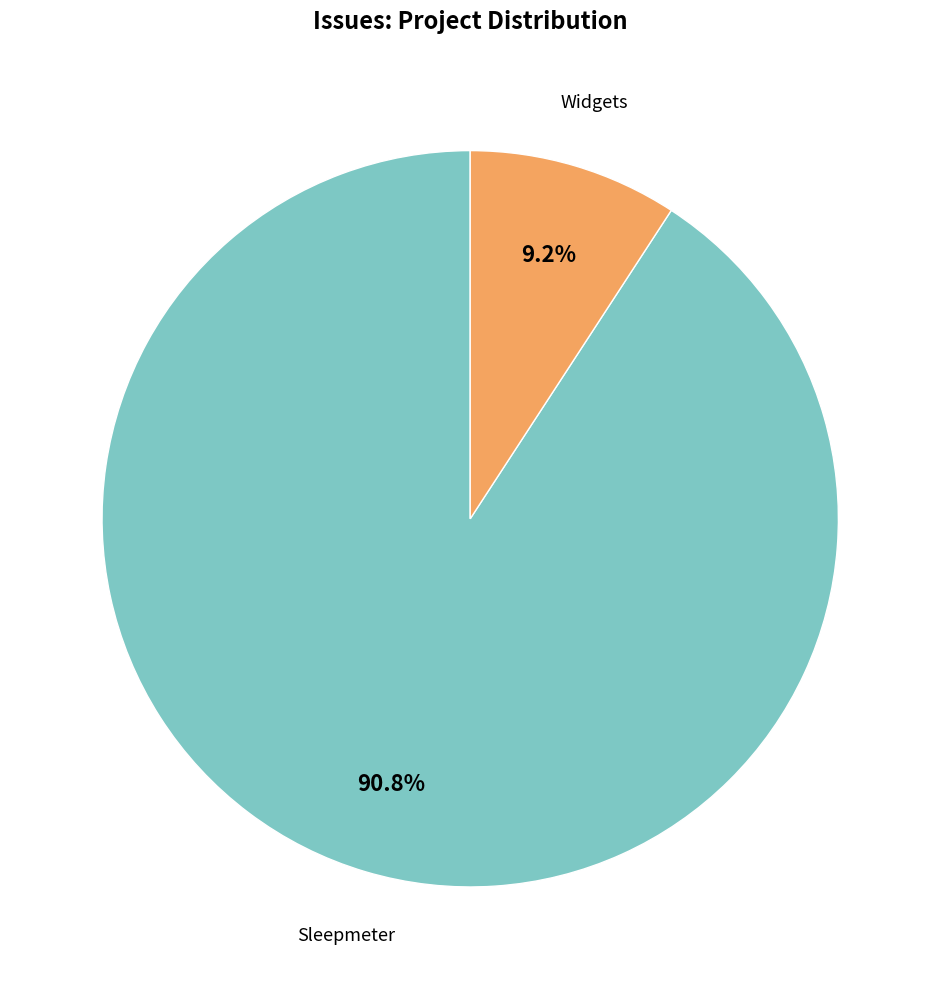

Combined, do Sleepmeter and Widgets account for over 50%?

Yes